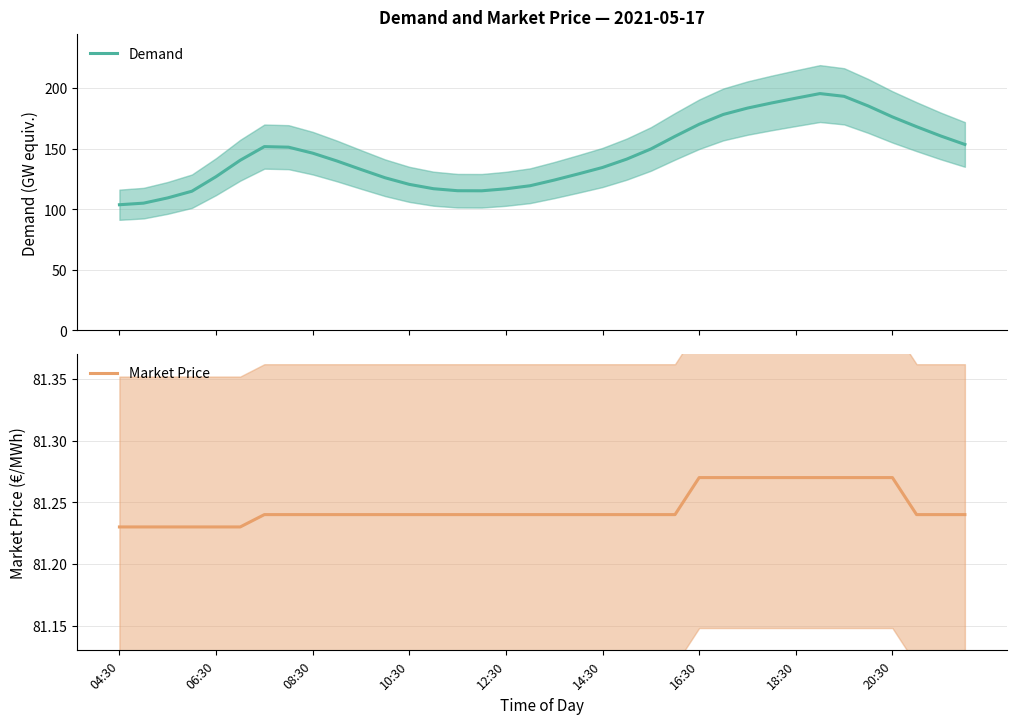

Which category has the highest value across all series?

29